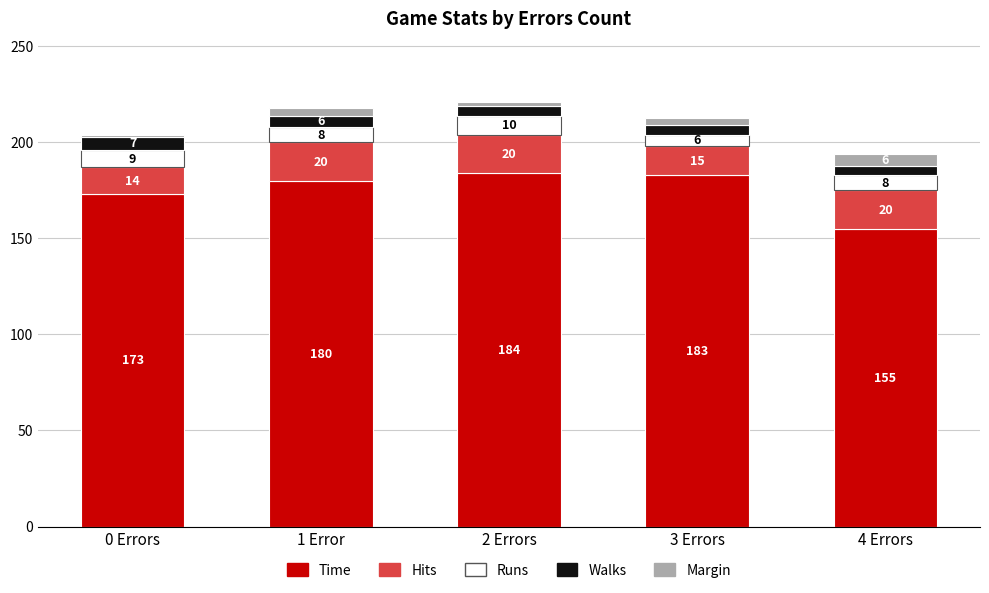

List the labels in order of Time value, smallest first.

4 Errors, 0 Errors, 1 Error, 3 Errors, 2 Errors